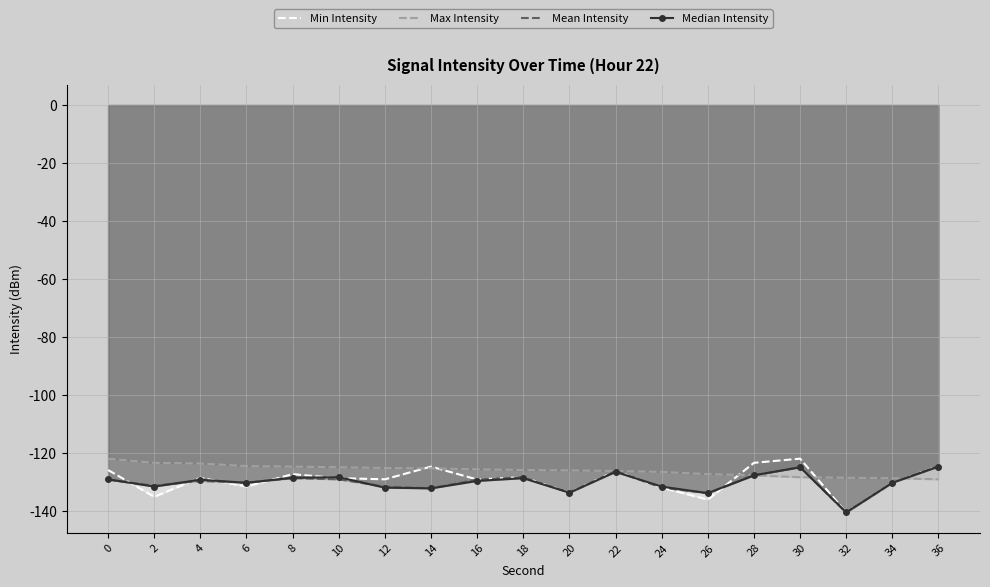

The Median Intensity series shows -130.1 at 34. True or false?

True